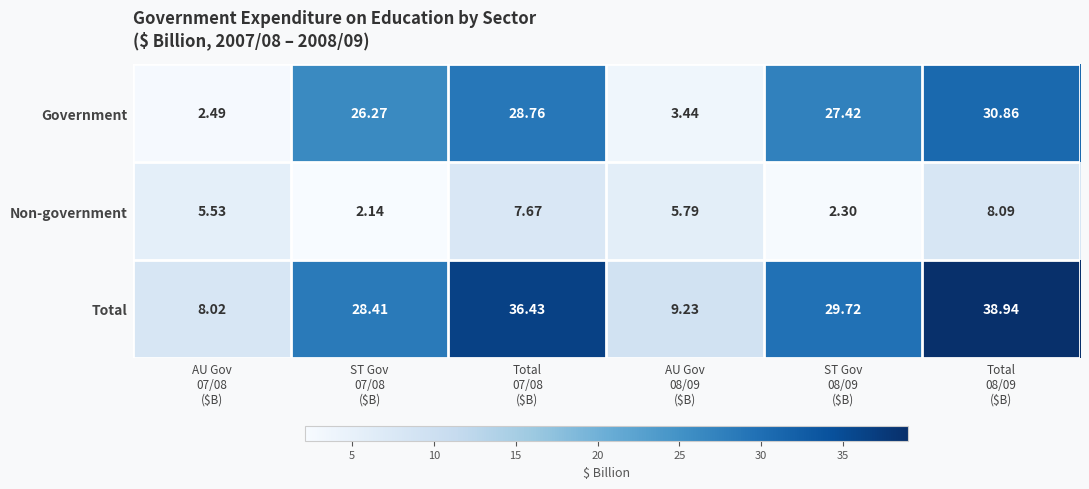

What is the greatest value displayed?

38.9